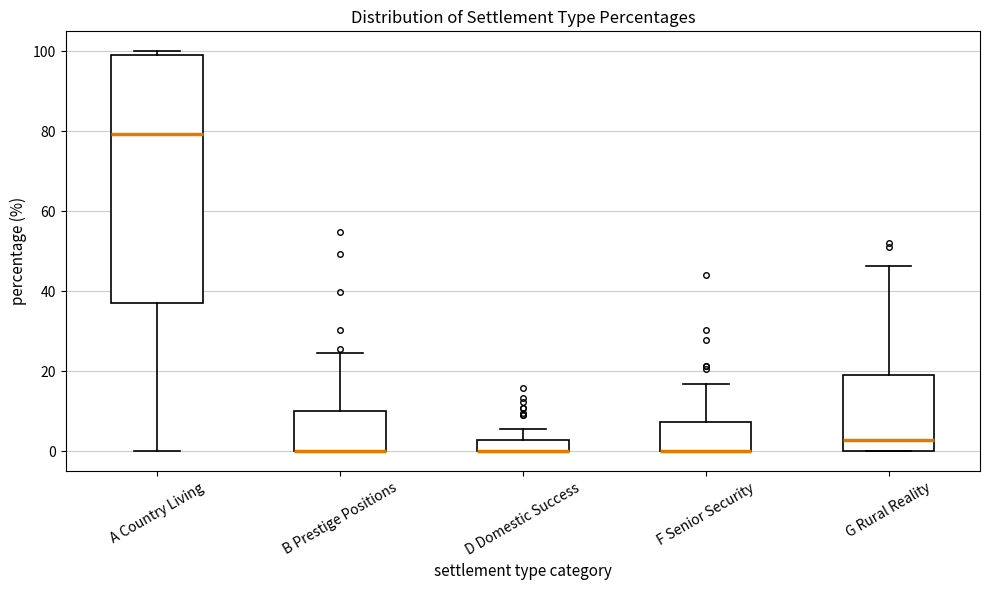

Where is the upper edge of the box for A Country Living on the y-axis? The values are not printed on the chart, so give them approximately, as read against the axis.

100